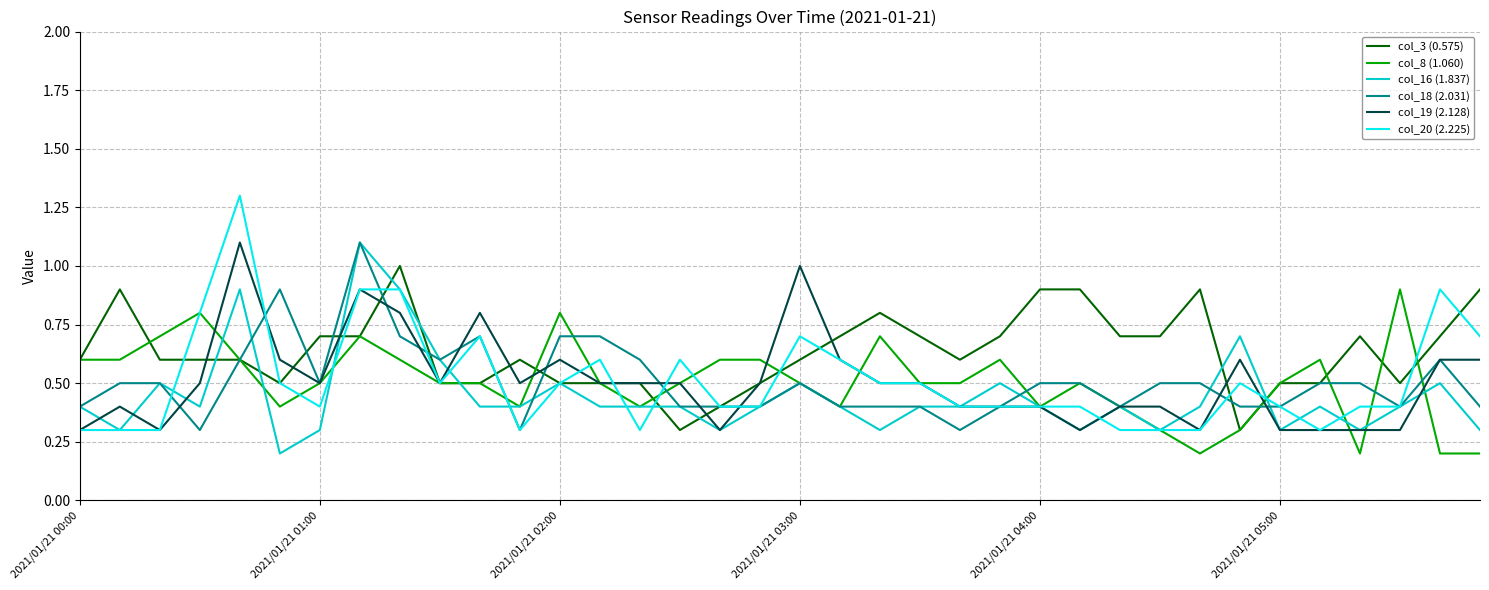

How many distinct data groups are displayed?

6